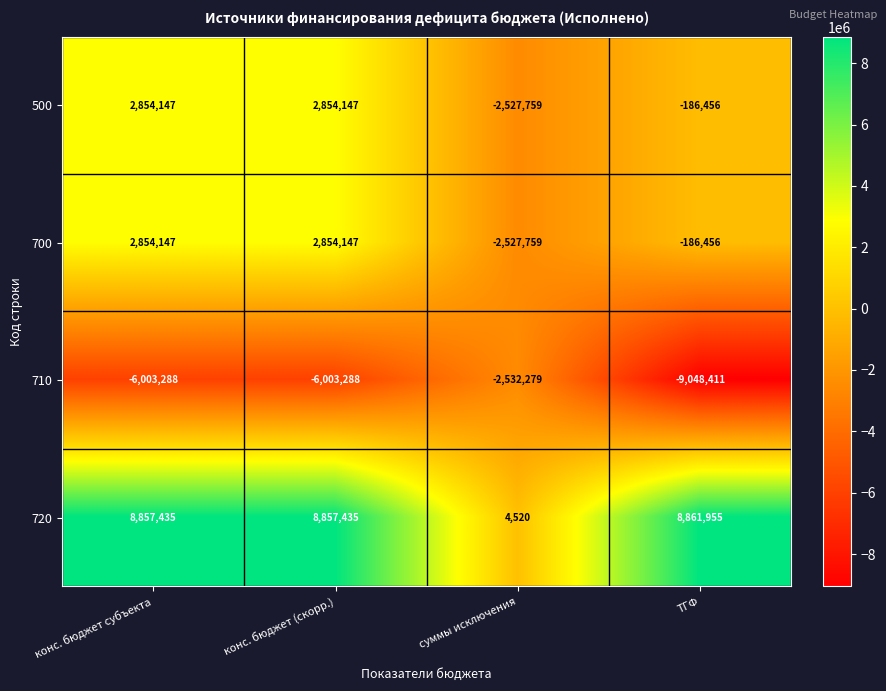

What is the total value across all series at конс. бюджет субъекта?

8562441